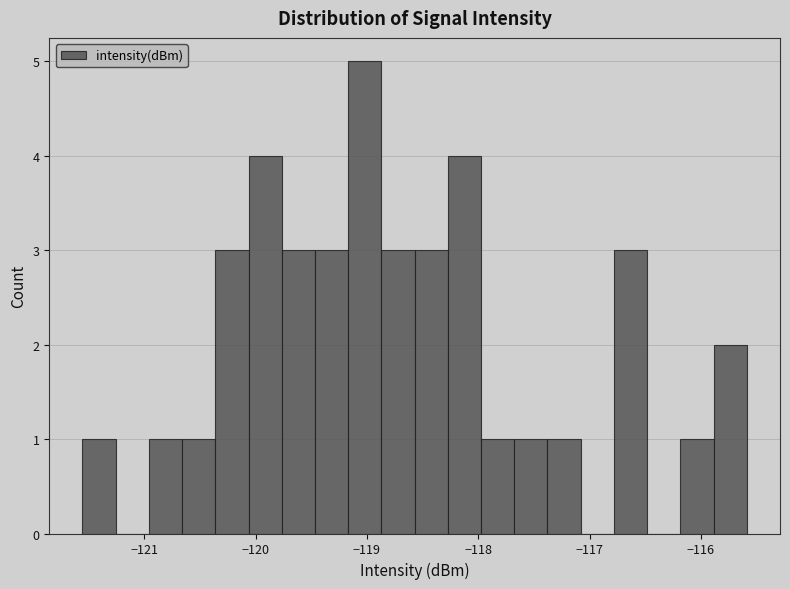

Read against the x-axis, roughly where is the centre of the tallest bar?

-119.0